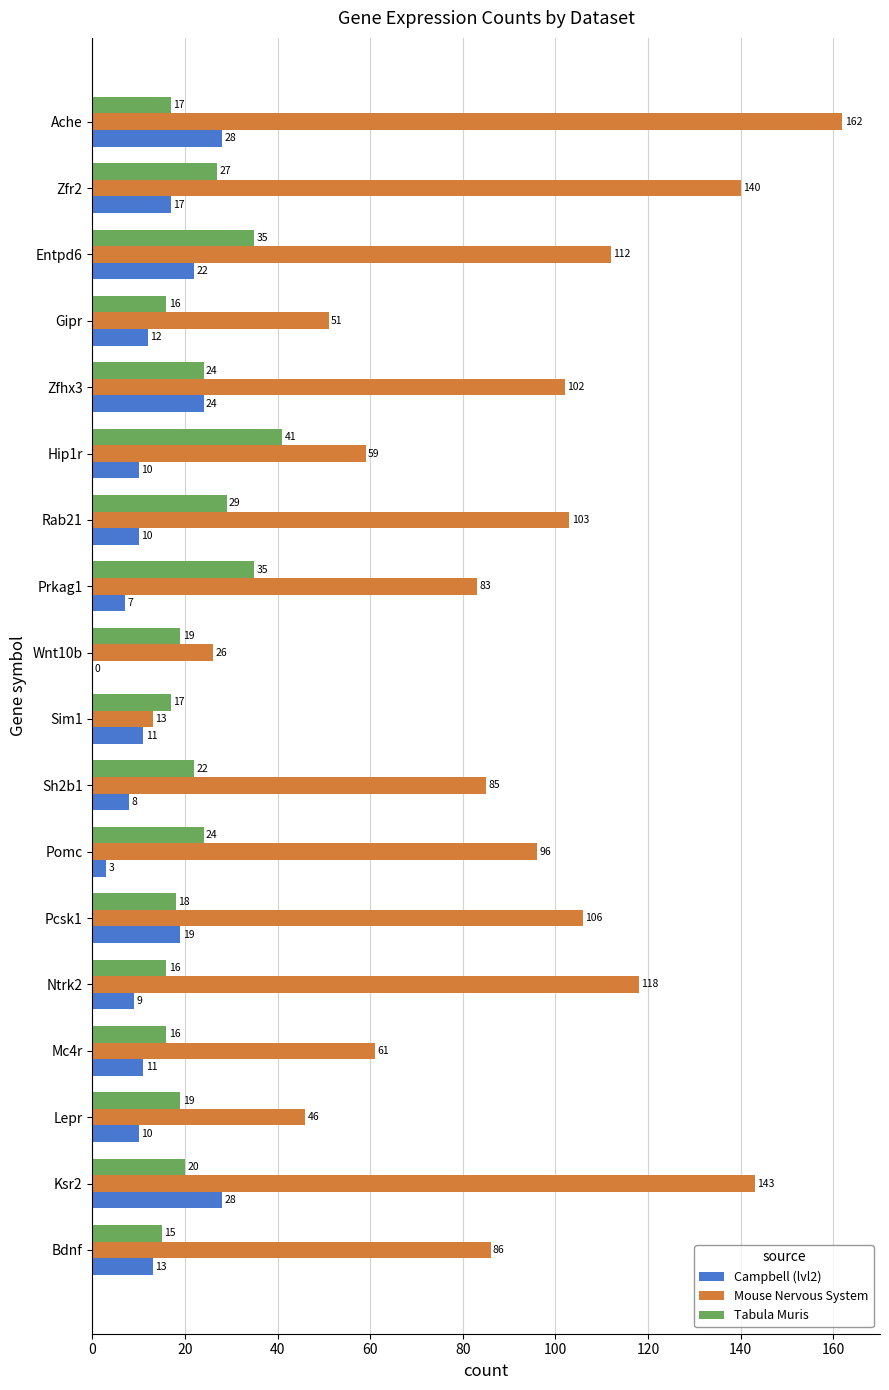

At which category is the sum across all series the highest?

Ache